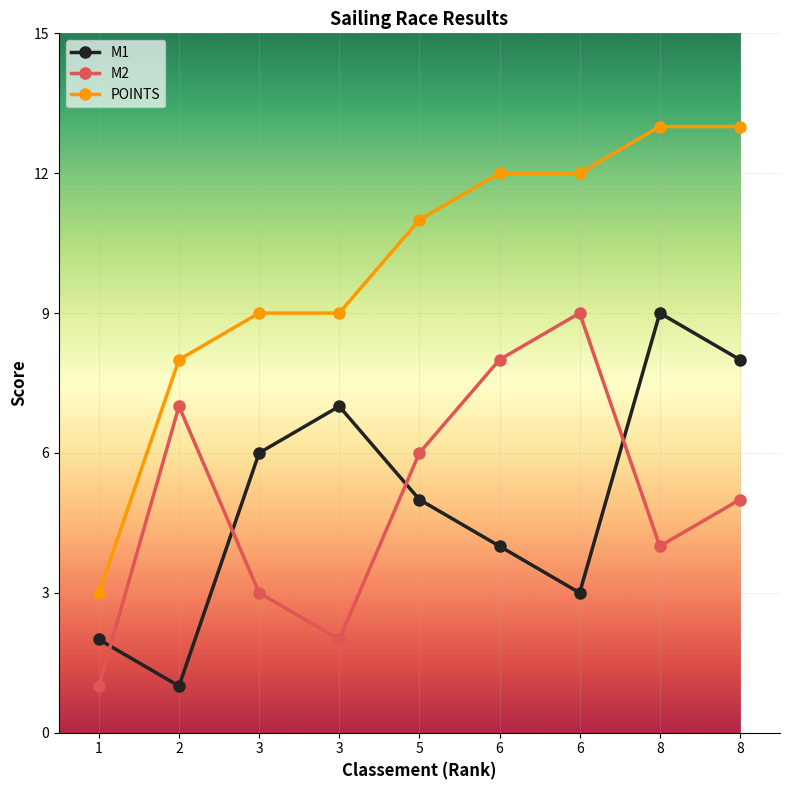

List the labels in order of POINTS value, smallest first.

1, 2, 3, 3, 5, 6, 6, 8, 8